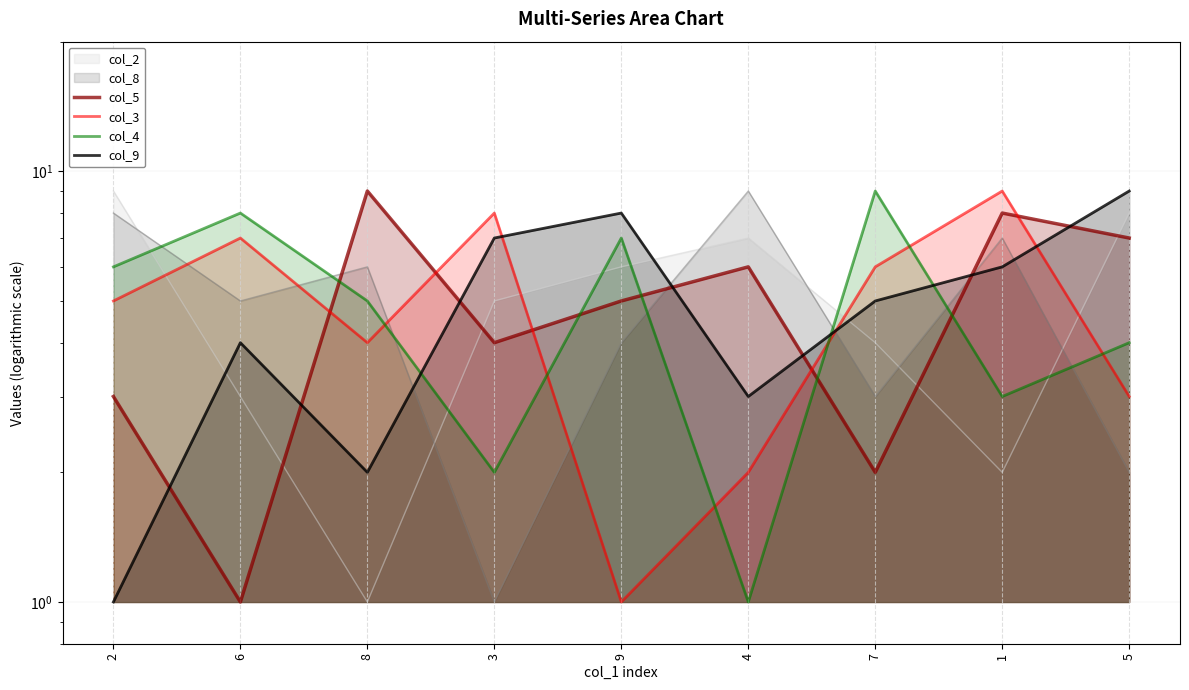

What position from the left is 4?

6